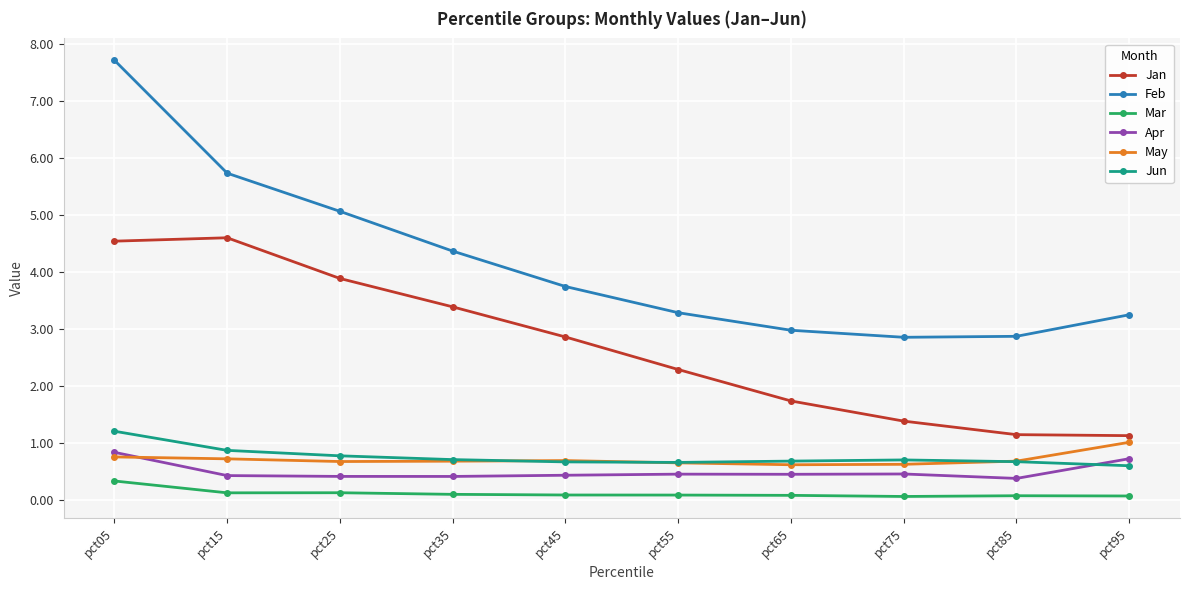

Which label corresponds to the largest value in the chart?

pct05